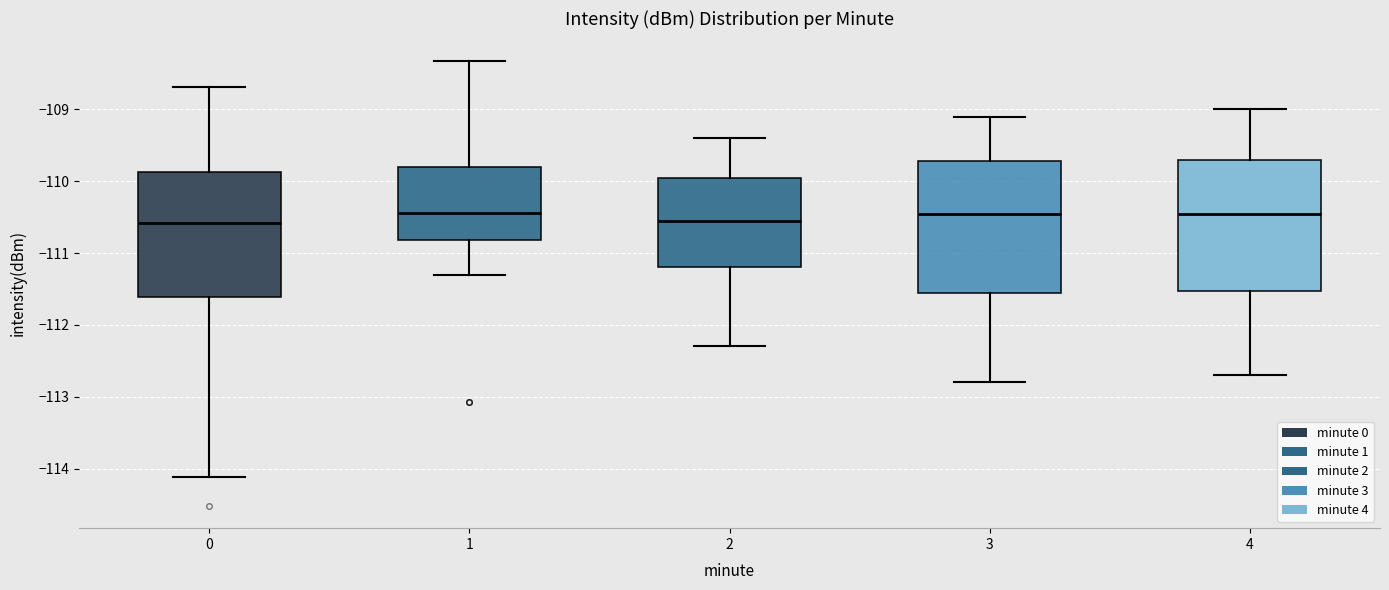

Reading left to right, read every box against the y-axis: the position of its median line, the range the box covers, and the ends of its whiskers. The values are not printed on the chart, so give them approximately, as read against the axis.

0: median -110.6, box -111.6 to -109.9, whiskers -114.1 to -108.7
1: median -110.4, box -110.8 to -109.8, whiskers -111.3 to -108.3
2: median -110.5, box -111.2 to -109.9, whiskers -112.3 to -109.4
3: median -110.4, box -111.5 to -109.7, whiskers -112.8 to -109.1
4: median -110.4, box -111.5 to -109.7, whiskers -112.7 to -109.0